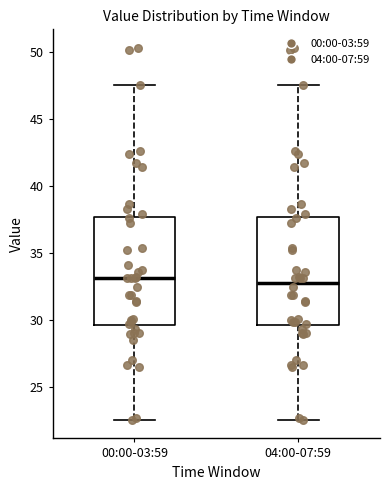

Where is the lower edge of the box for 04:00-07:59 on the y-axis? The values are not printed on the chart, so give them approximately, as read against the axis.

29.5